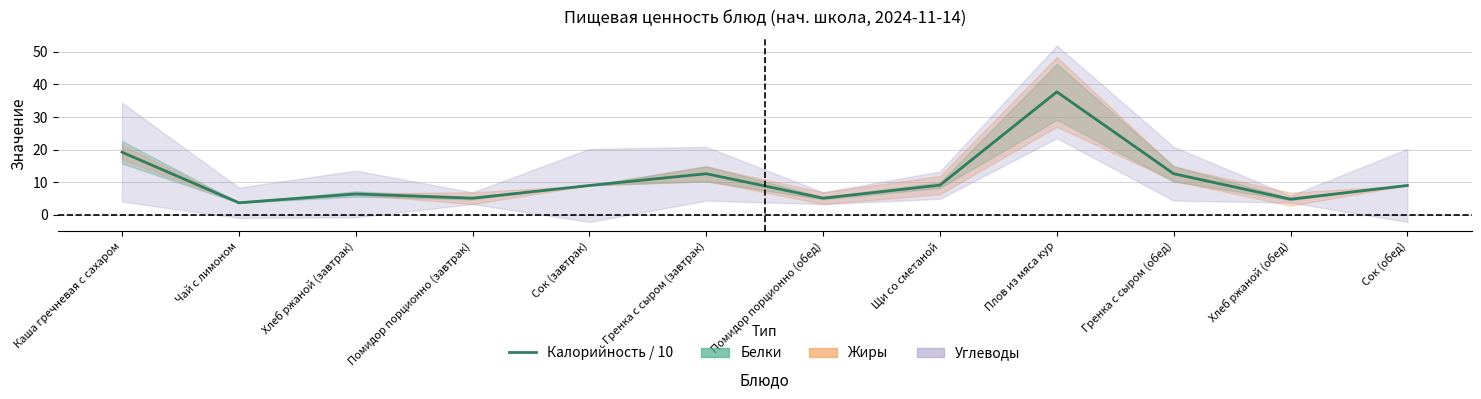

Does the chart have visible grid lines?

Yes